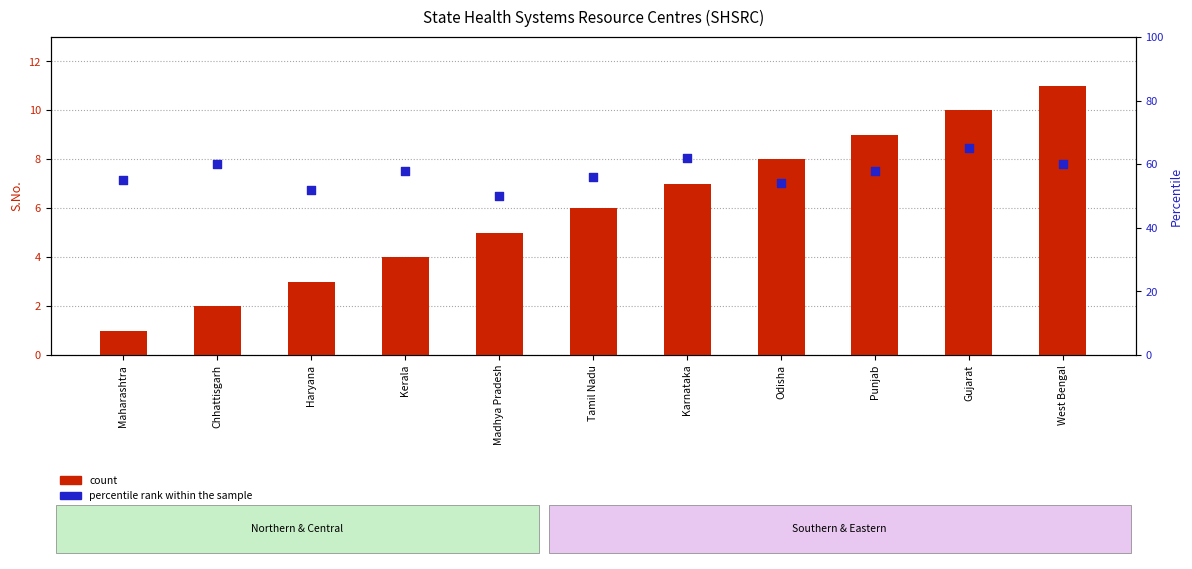

Which series has the largest total across all categories?

percentile rank within the sample